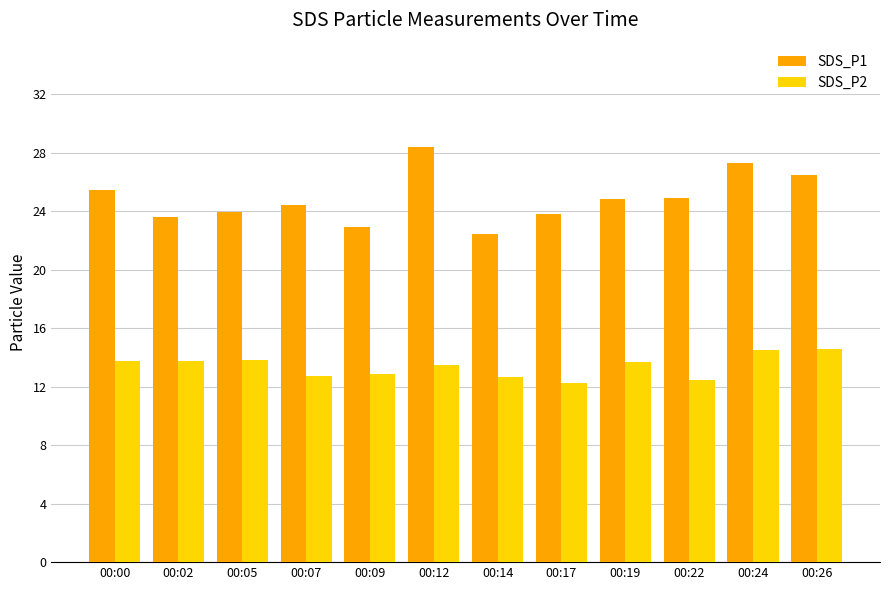

How many categories are shown in the chart?

12